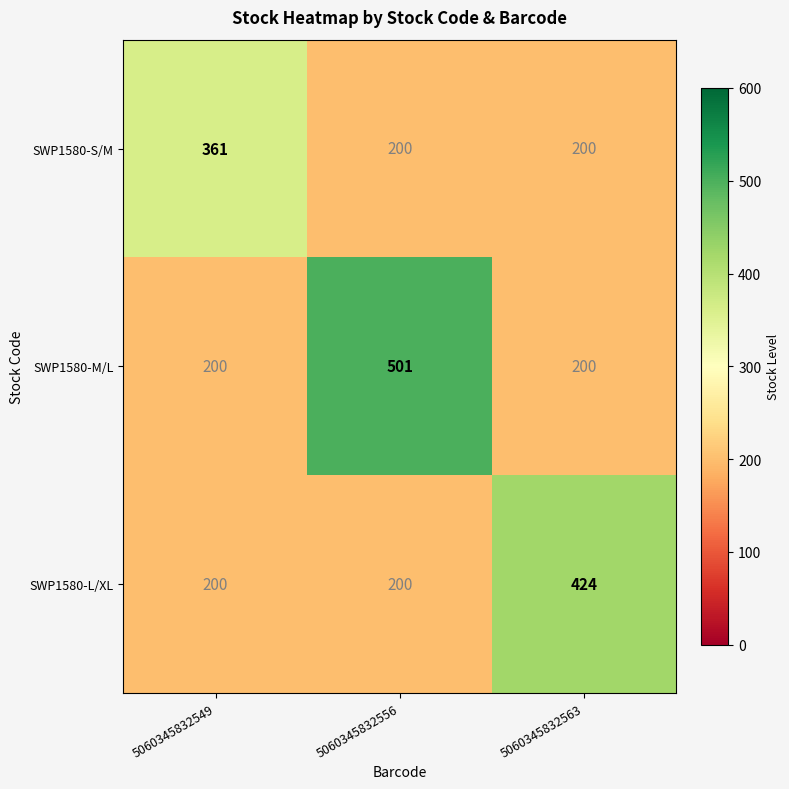

What is the maximum value shown in the chart?

501